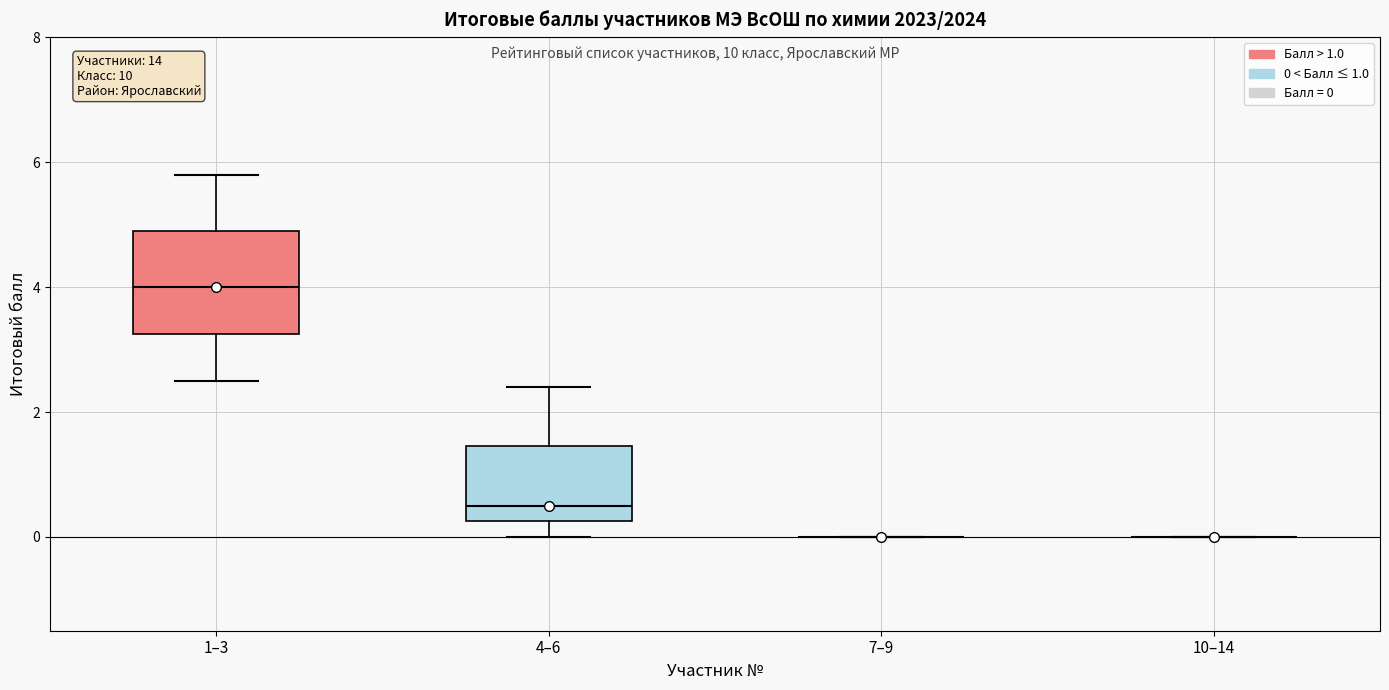

Reading left to right, read every box against the y-axis: the position of its median line, the range the box covers, and the ends of its whiskers. The values are not printed on the chart, so give them approximately, as read against the axis.

1–3: median 4.0, box 3.2 to 5.0, whiskers 2.6 to 5.8
4–6: median 0.6, box 0.2 to 1.4, whiskers 0.0 to 2.4
7–9: box collapsed to a line at 0.0, whiskers 0.0 to 0.0
10–14: box collapsed to a line at 0.0, whiskers 0.0 to 0.0